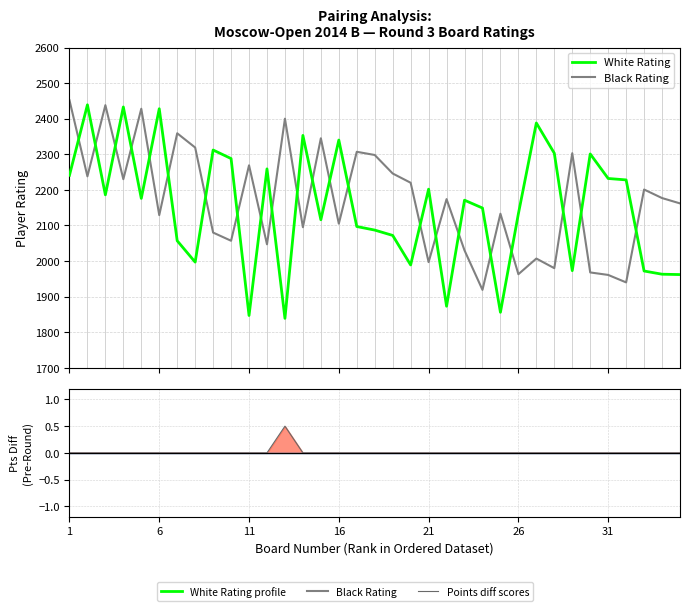

Count the number of categories in the chart.

35